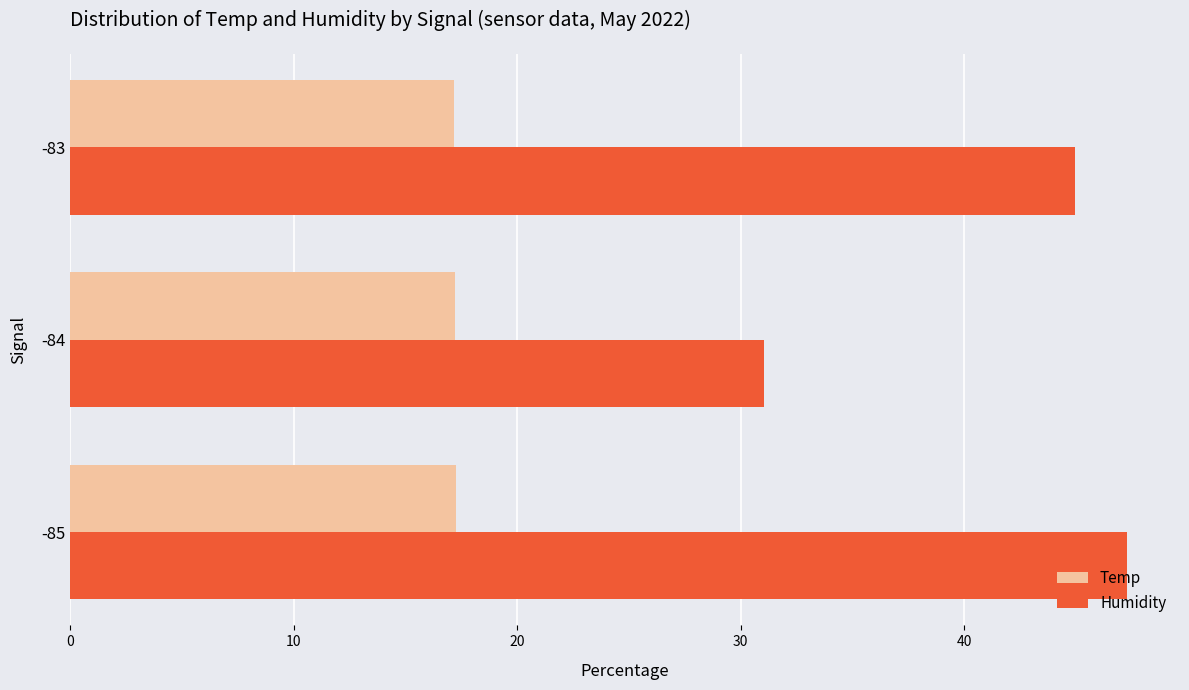

What is the difference between the maximum and minimum values in the Humidity series?

16.2